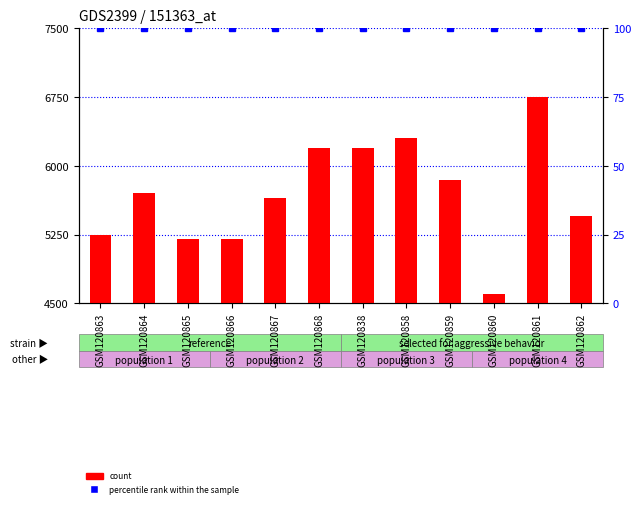

True or false: percentile rank within the sample has a value of 144 at GSM120862.

False